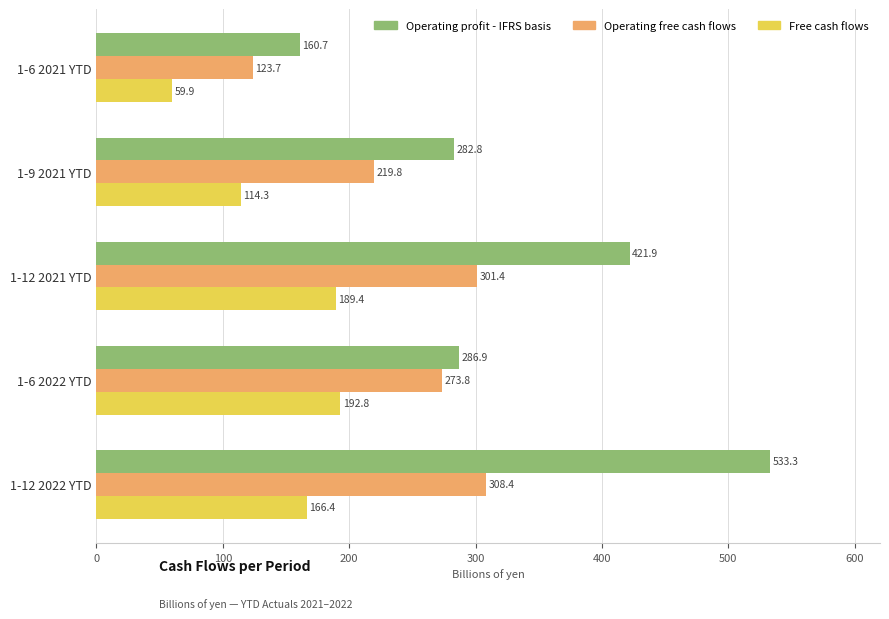

Which series has the largest range (max minus min)?

Operating profit - IFRS basis